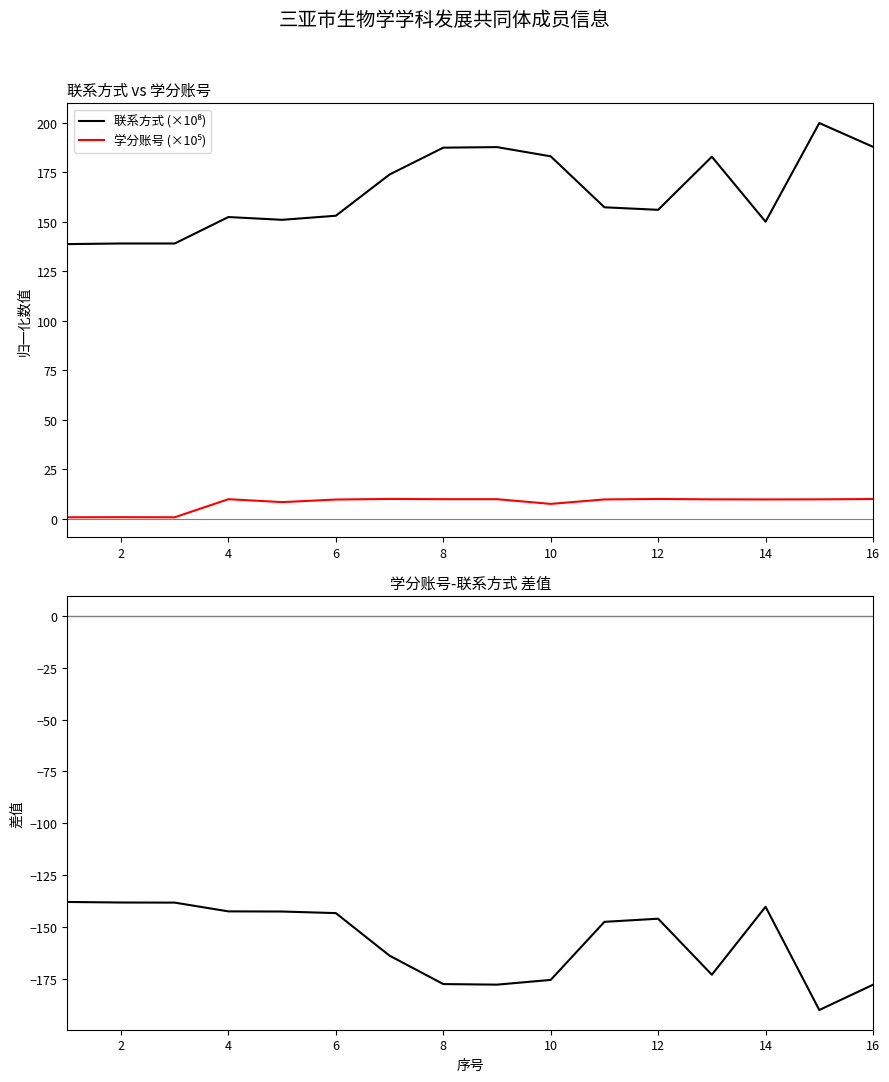

Reading left to right, list all the values displayed in this chart.

联系方式 (×10⁸): 138.8	139.1	139.1	152.4	151.0	153.1	173.9	187.5	187.7	183.1	157.4	156.1	182.9	150.1	199.9	187.9
学分账号 (×10⁵): 0.8	0.9	0.8	10.0	8.5	9.8	10.1	10.0	10.0	7.6	9.8	10.1	9.9	9.8	9.9	10.0
学分账号-联系方式: -137.9	-138.2	-138.3	-142.5	-142.6	-143.3	-163.8	-177.5	-177.8	-175.5	-147.5	-146.0	-173.0	-140.2	-190.0	-177.8